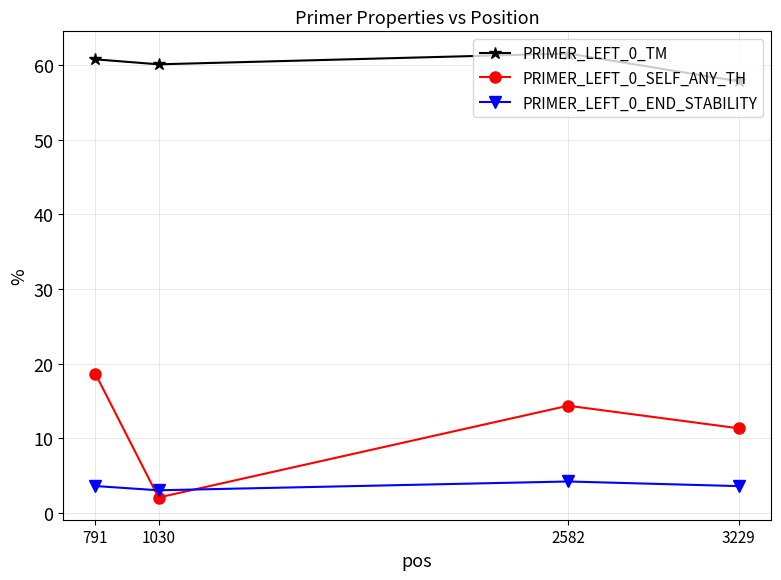

Which category has the highest value in the PRIMER_LEFT_0_SELF_ANY_TH series?

791